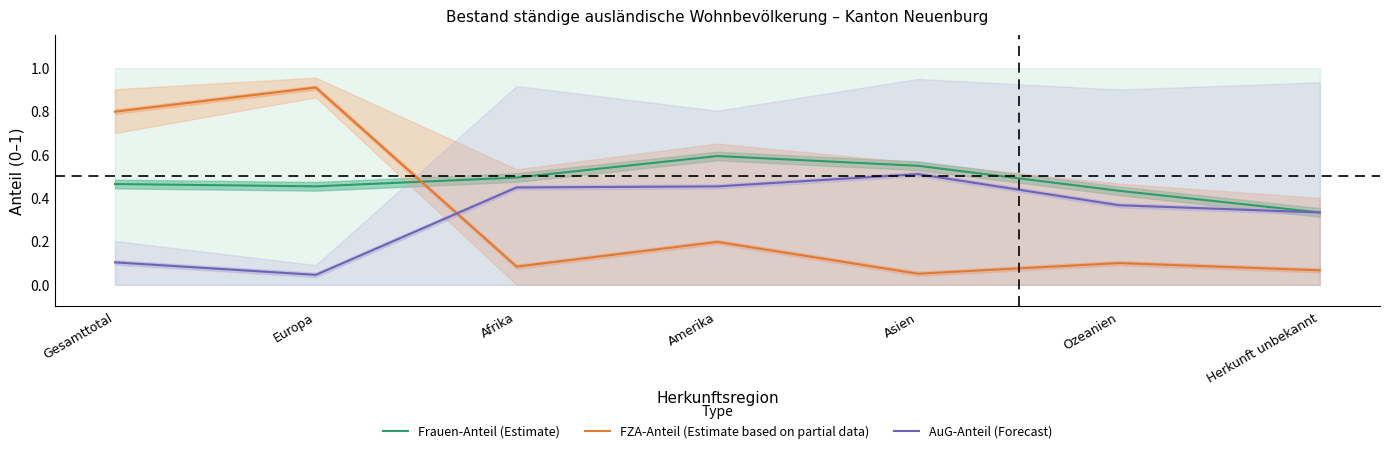

Which series changed the most between Amerika and Herkunft unbekannt?

Frauen-Anteil (Estimate)